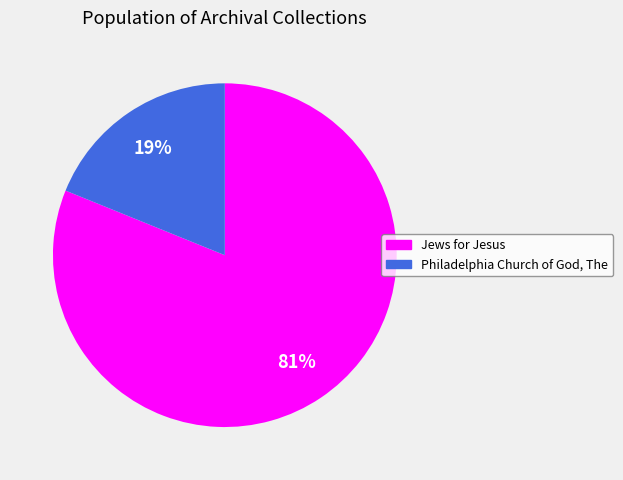

Which category has the smallest portion of the pie?

Philadelphia Church of God, The